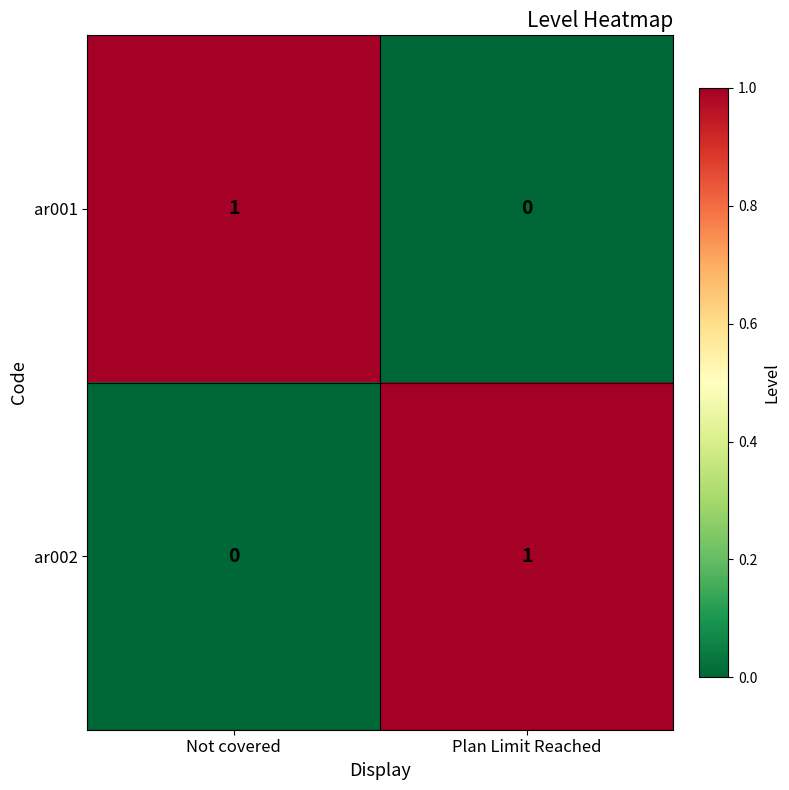

Reading left to right, transcribe all the data shown in this chart.

ar001: 1	0
ar002: 0	1